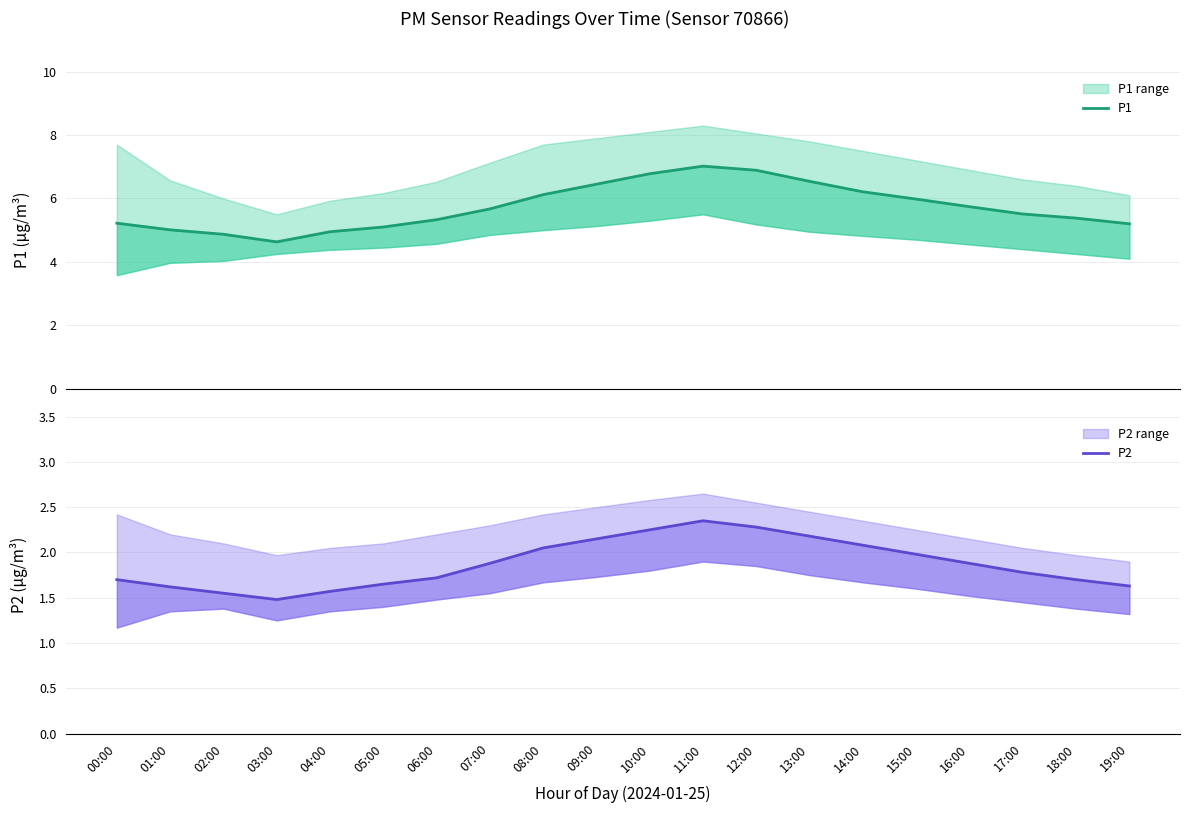

Does the chart display data point markers on the line(s)?

No